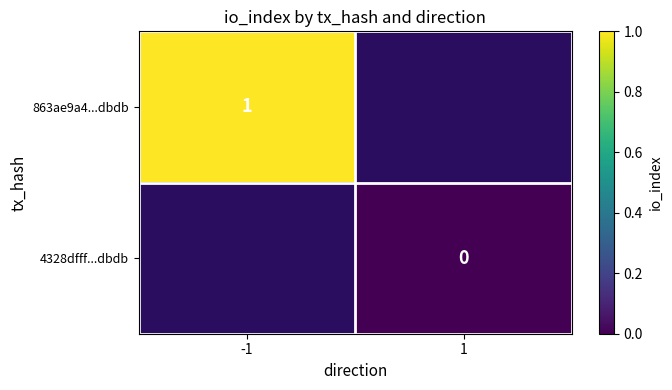

How many categories are shown in the chart?

2